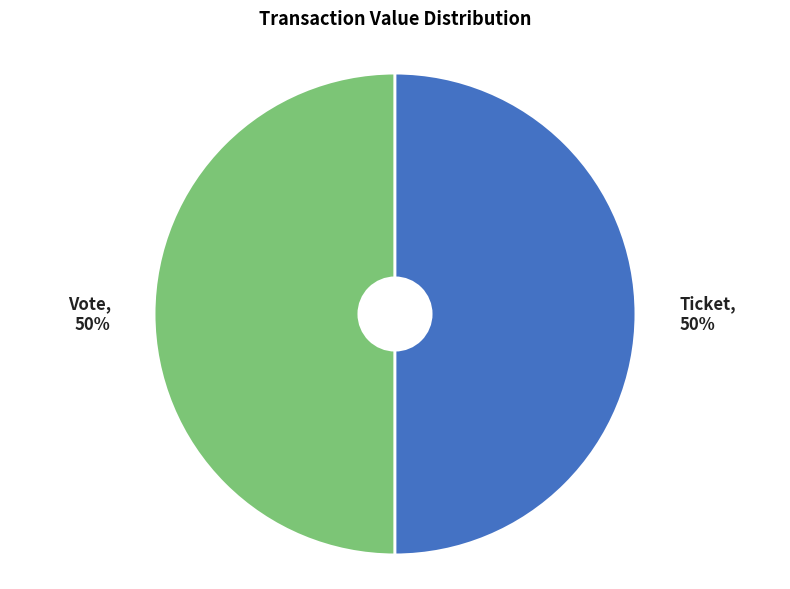

Do Ticket and Vote together represent more than half of the pie?

Yes